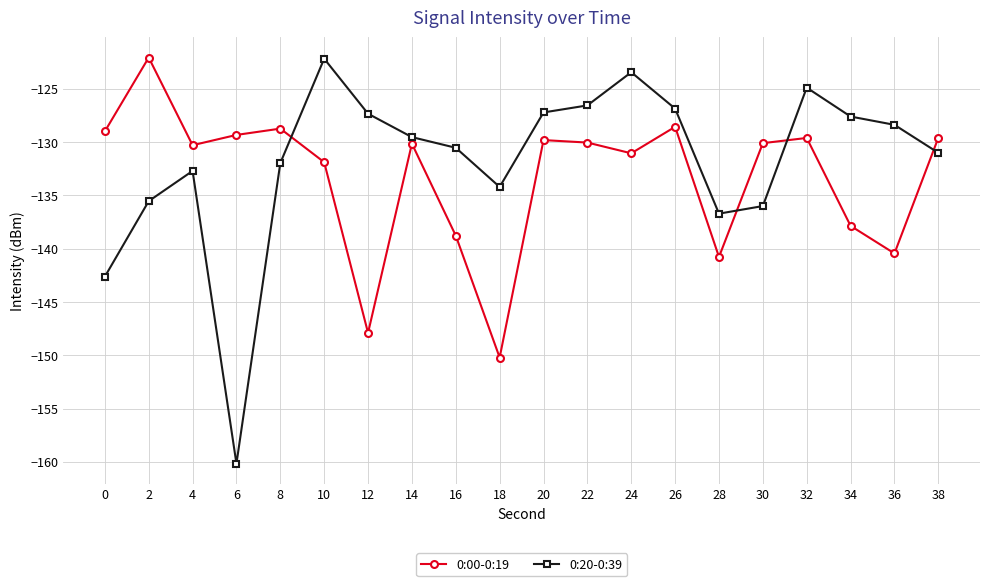

What is the difference between the second highest and second lowest values in the 0:00-0:19 series?

19.3